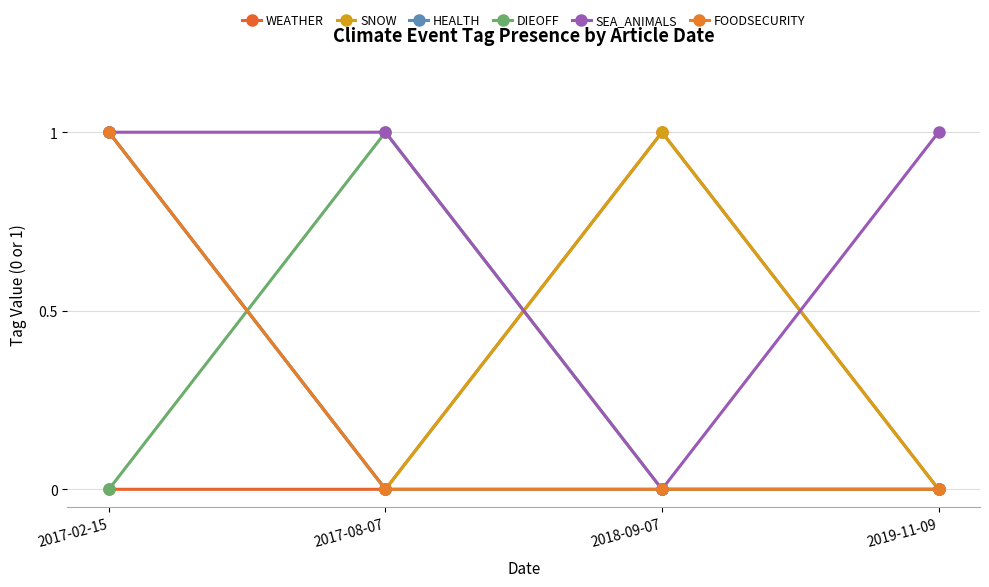

How many lines are shown in the chart?

6